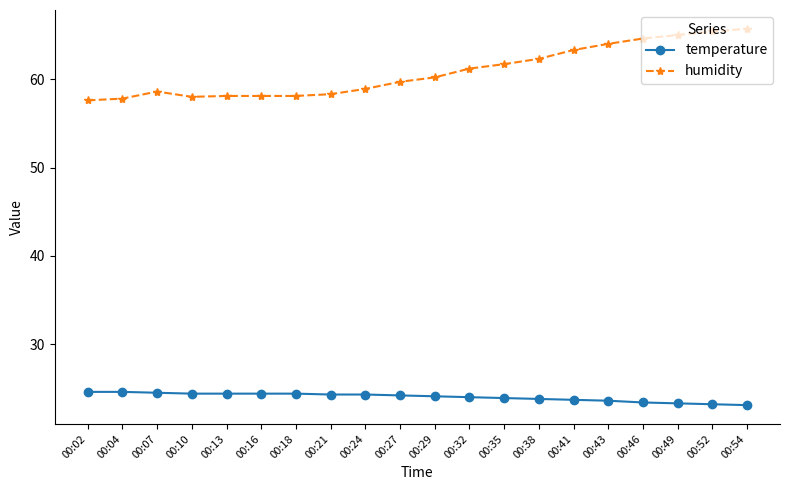

True or false: humidity and temperature intersect in this chart.

False